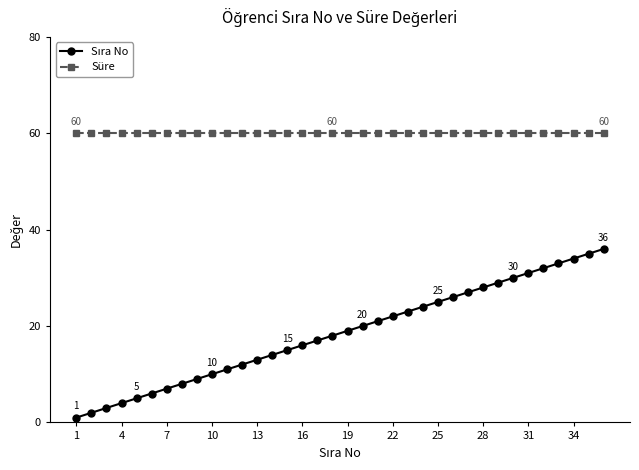

What is the average value of the Süre series?

60